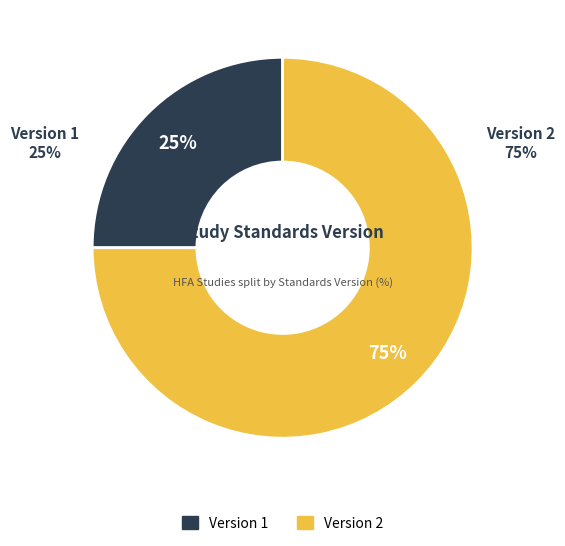

Which category has the smallest portion of the pie?

Version 1